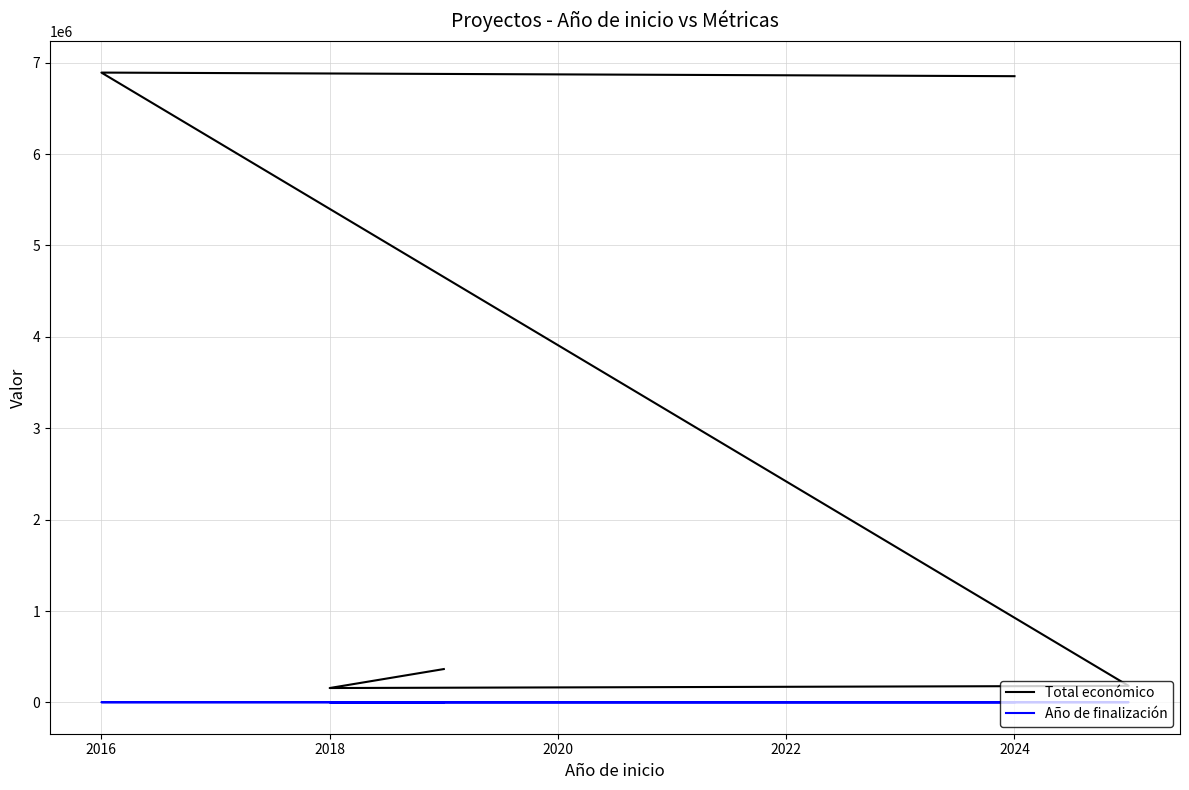

Read the Año de finalización value at 2022.

2021